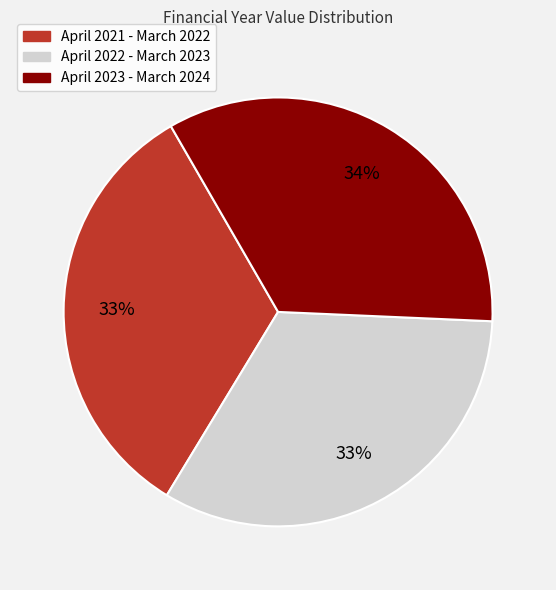

Is the sum of April 2023 - March 2024 and April 2022 - March 2023 greater than half?

Yes